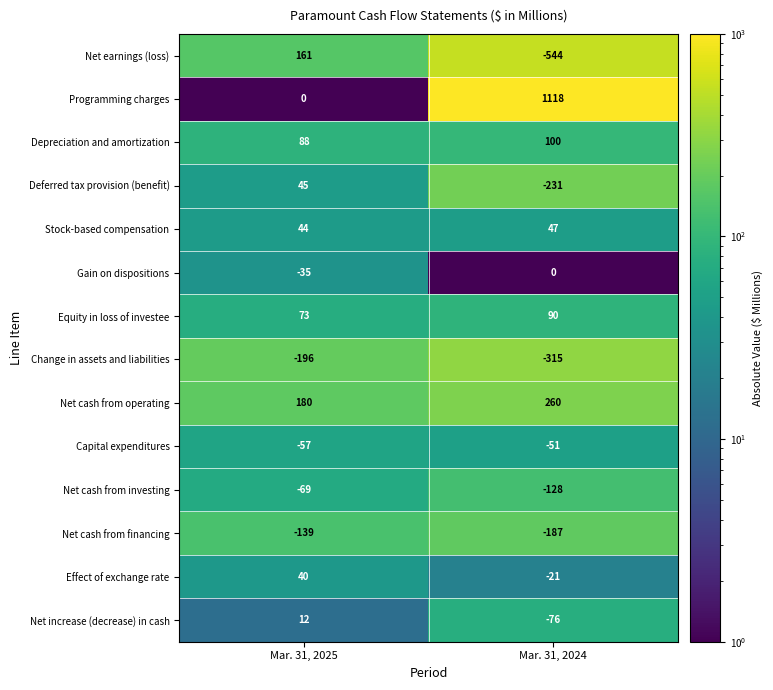

What is the difference between the highest and lowest values at Mar. 31, 2024?

1662